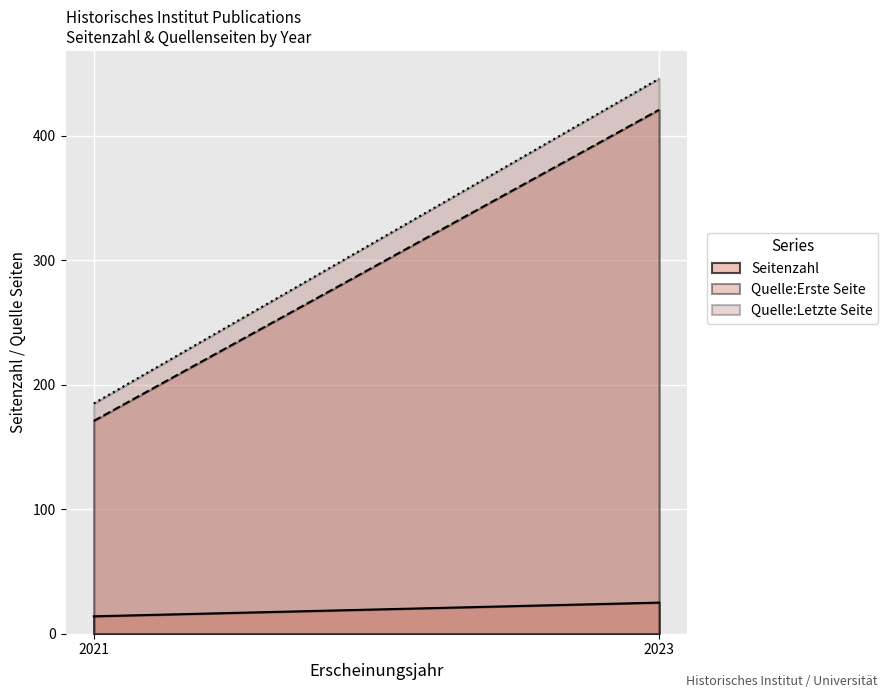

What is the minimum value shown in the chart?

14